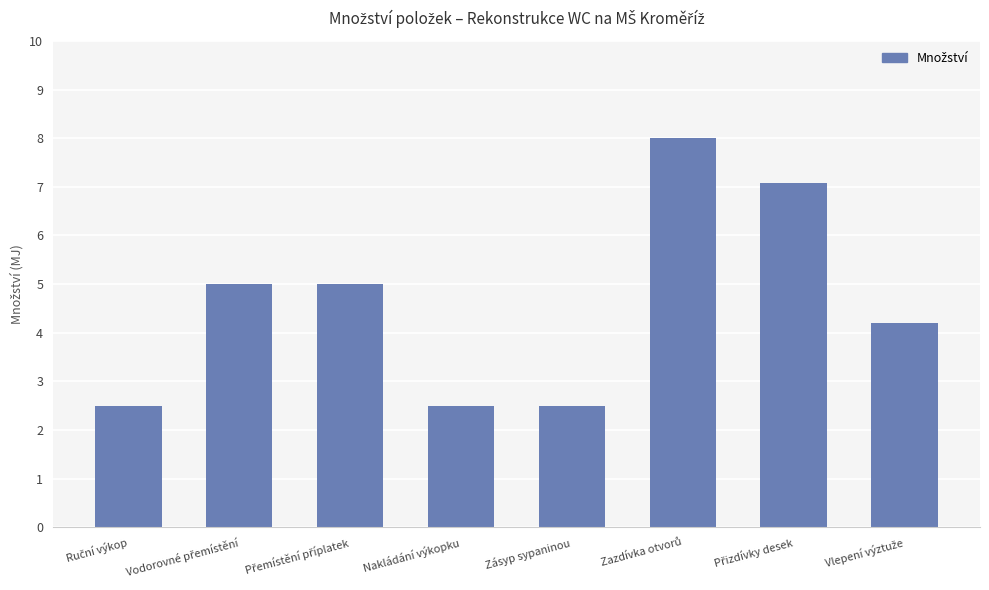

What is the value of the 2nd bar from the left?

5.0